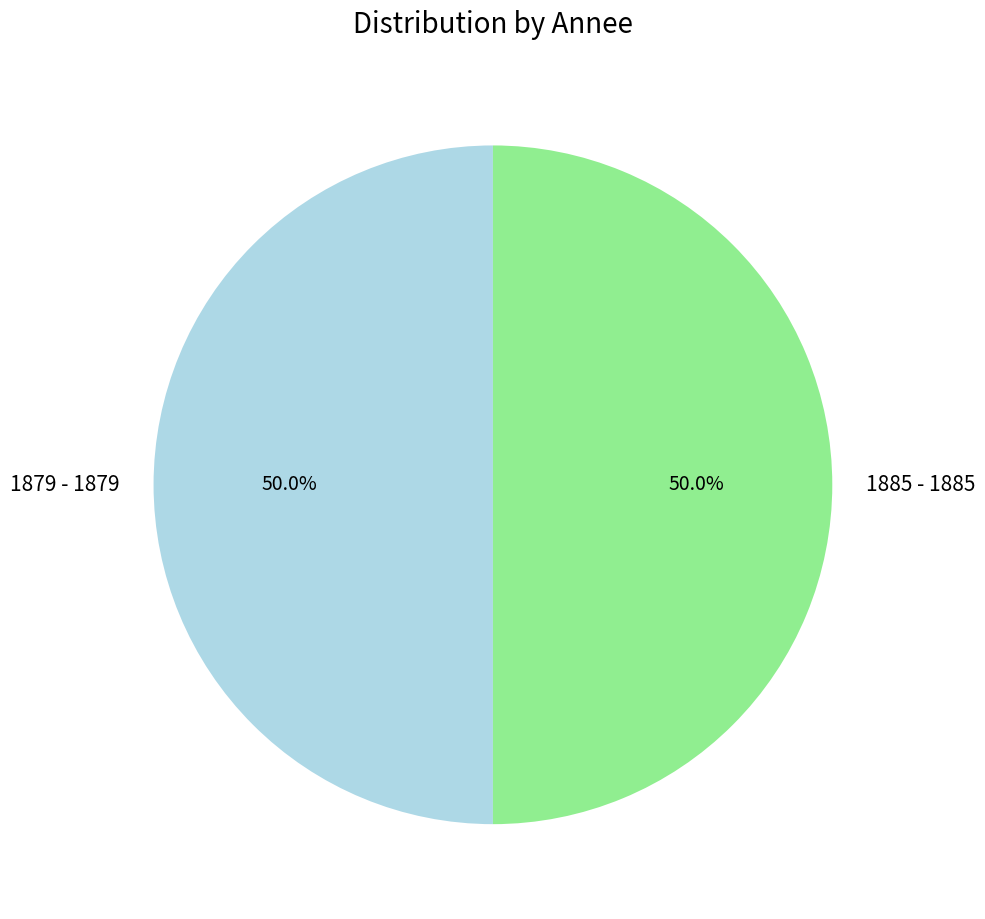

What is the ratio of the value at 1879 - 1879 to the value at 1885 - 1885?

1.0